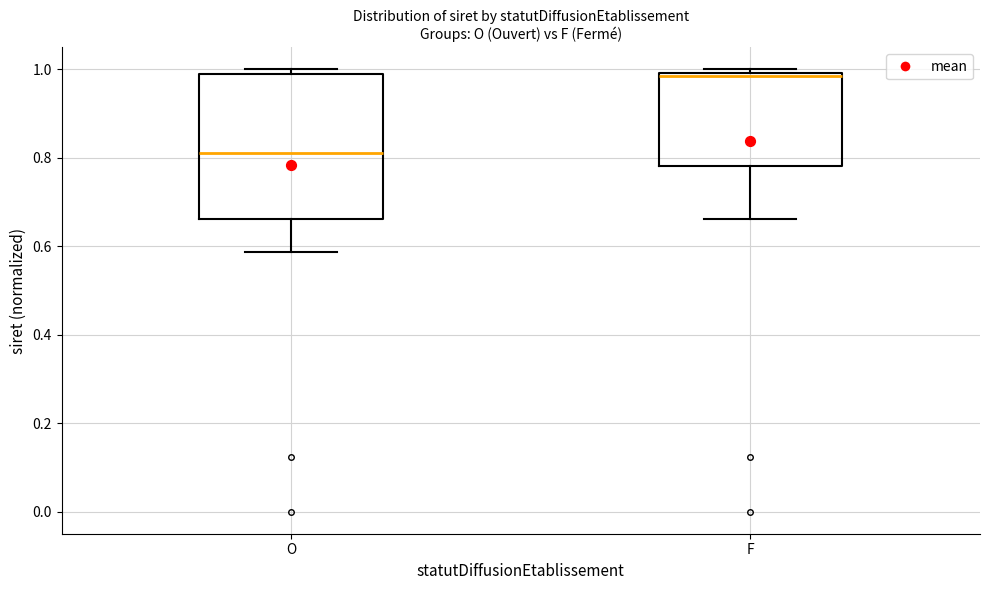

Comparing the boxes themselves (not the whiskers), which one is the tallest?

O